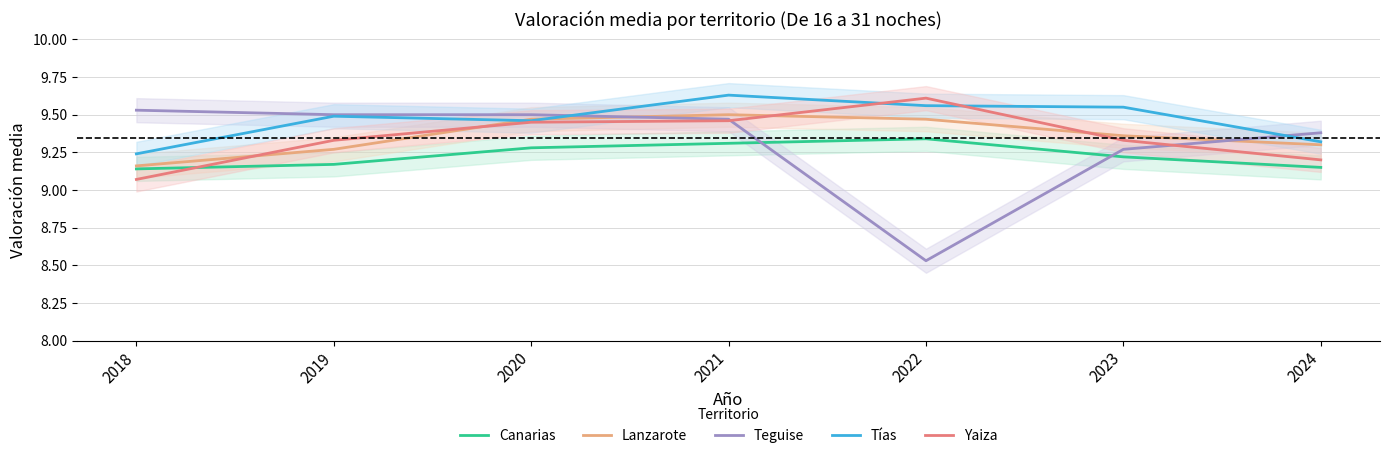

What is the total value across all series at 2021?

47.4